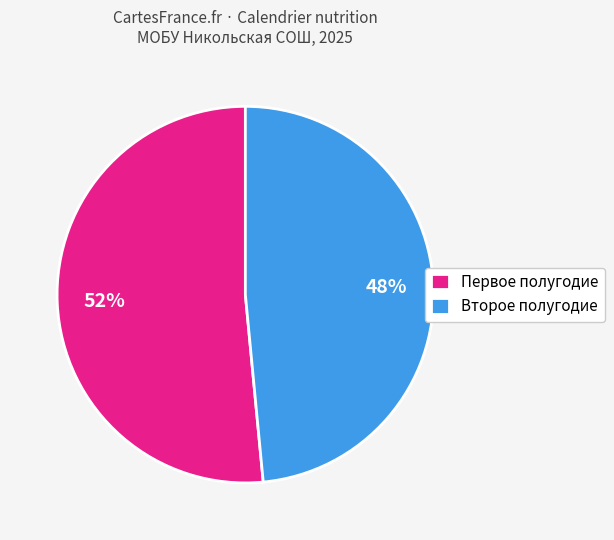

To the nearest percent, what portion does Второе полугодие represent?

48%